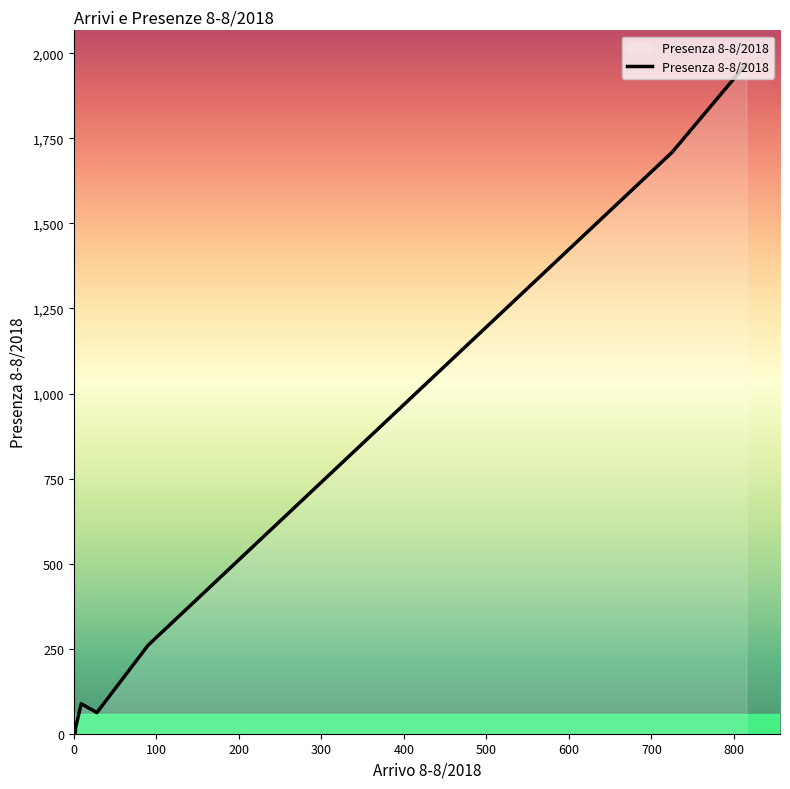

Is this an area chart (filled region under the line)?

No